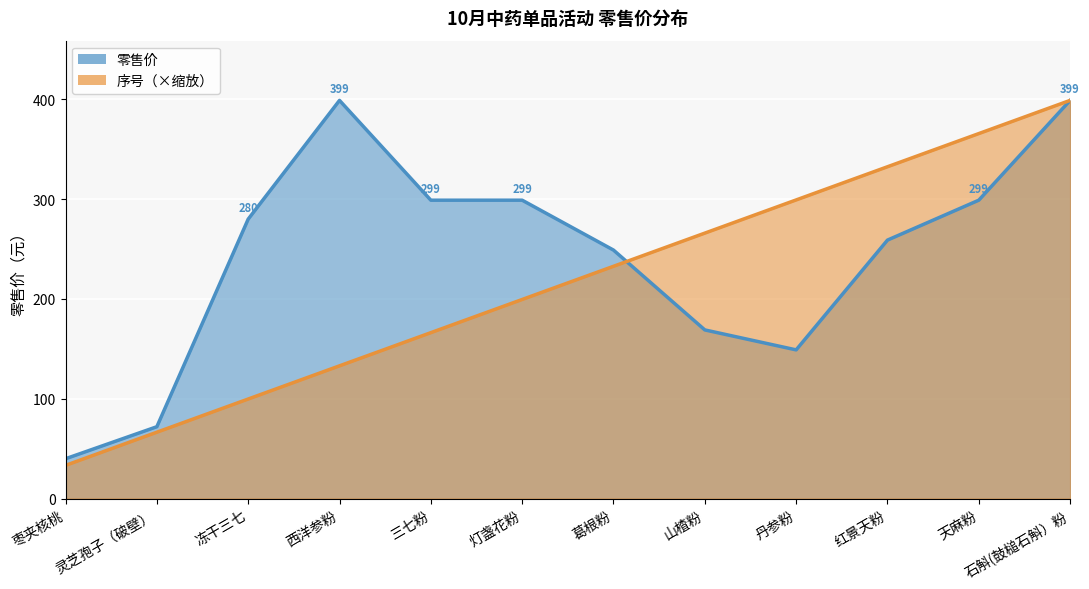

How many values in the 序号 series exceed 232?

6